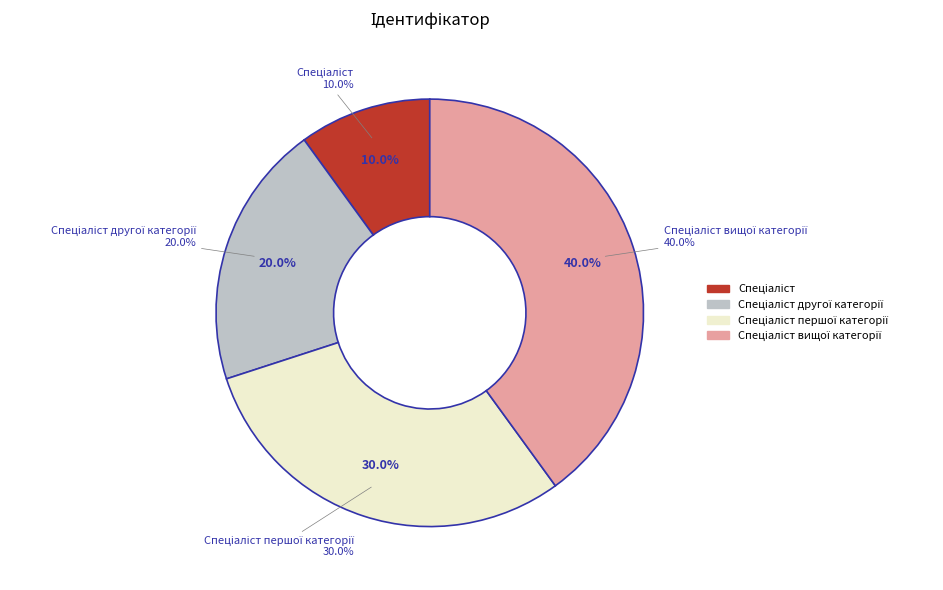

Combined, do Спеціаліст and Спеціаліст вищої категорії account for over 50%?

No